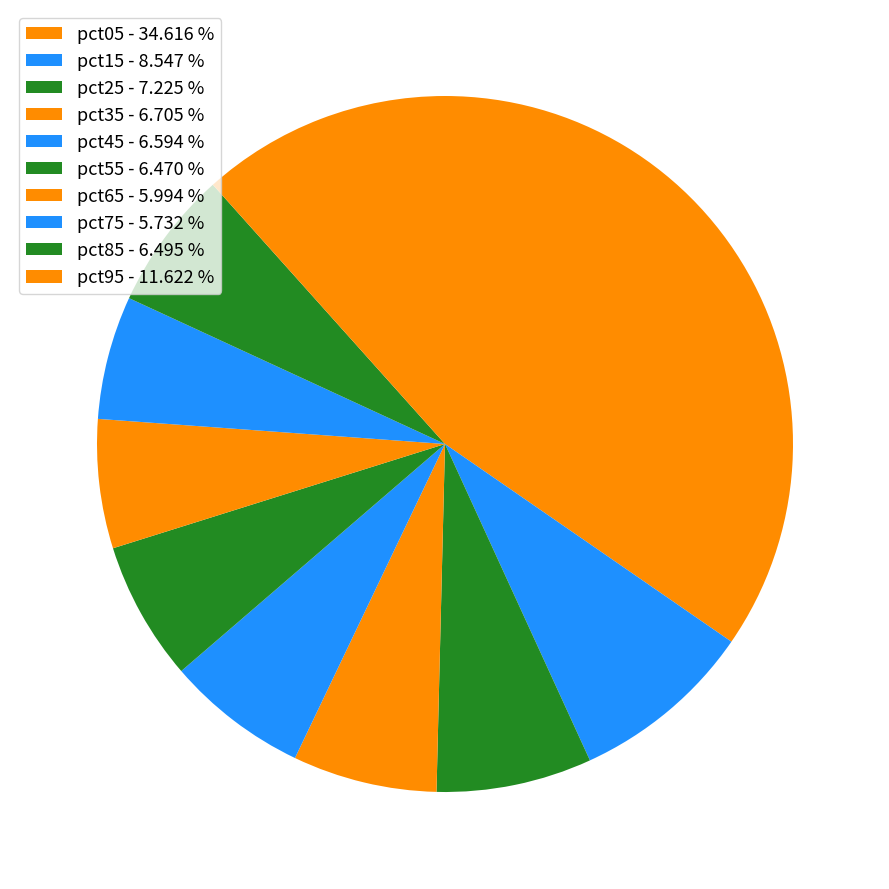

What is the largest slice in the pie chart?

pct05